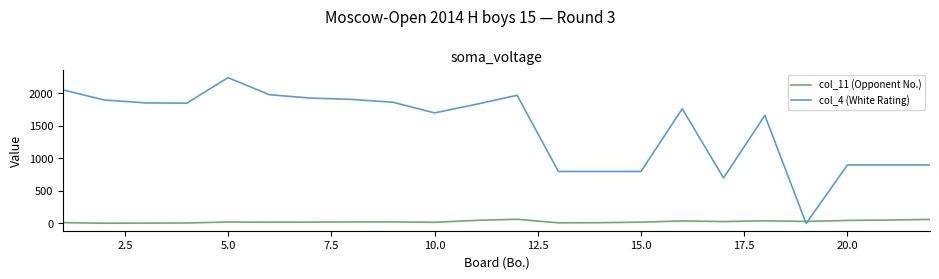

What are all the series names shown in the legend?

col_11 (Opponent No.), col_4 (White Rating)